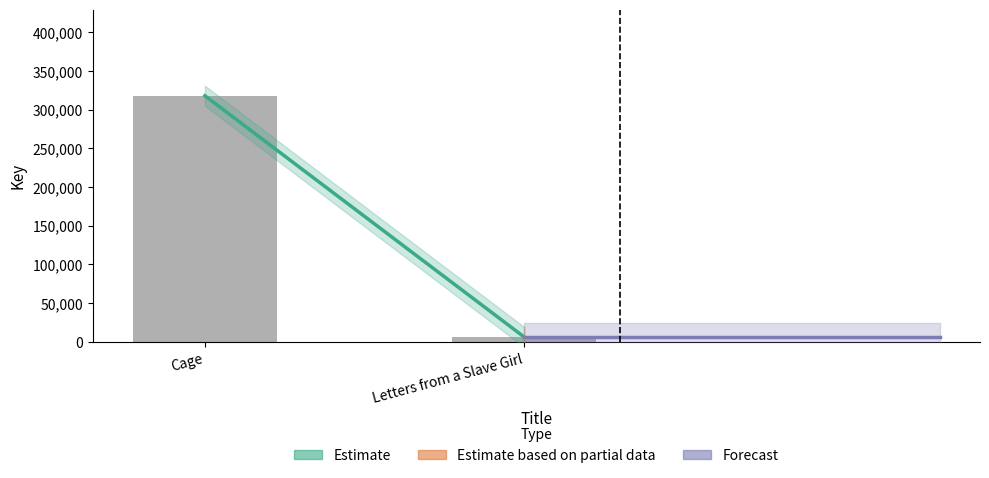

Count the values in the range 6149 to 317978.

2